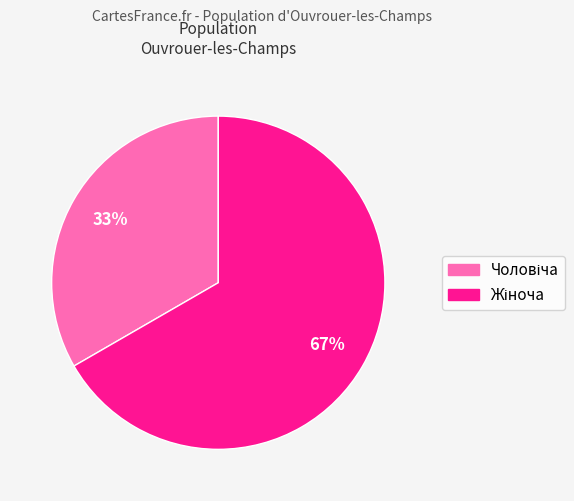

To the nearest percent, what is the average slice percentage?

50%